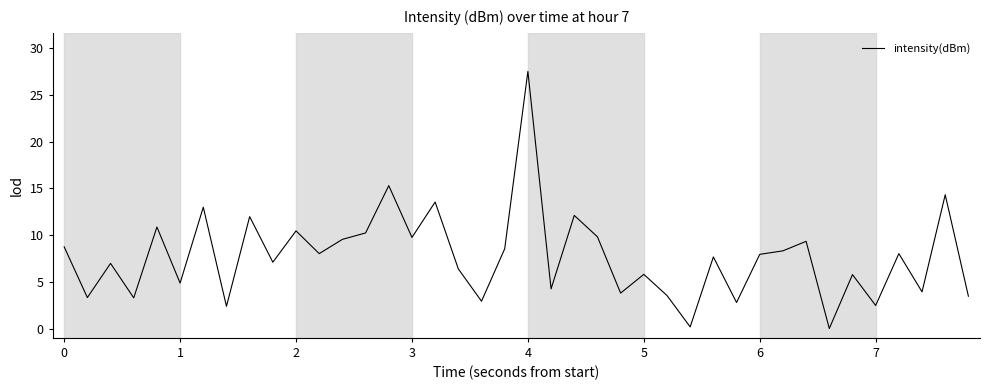

What is the maximum value shown in the chart?

27.5